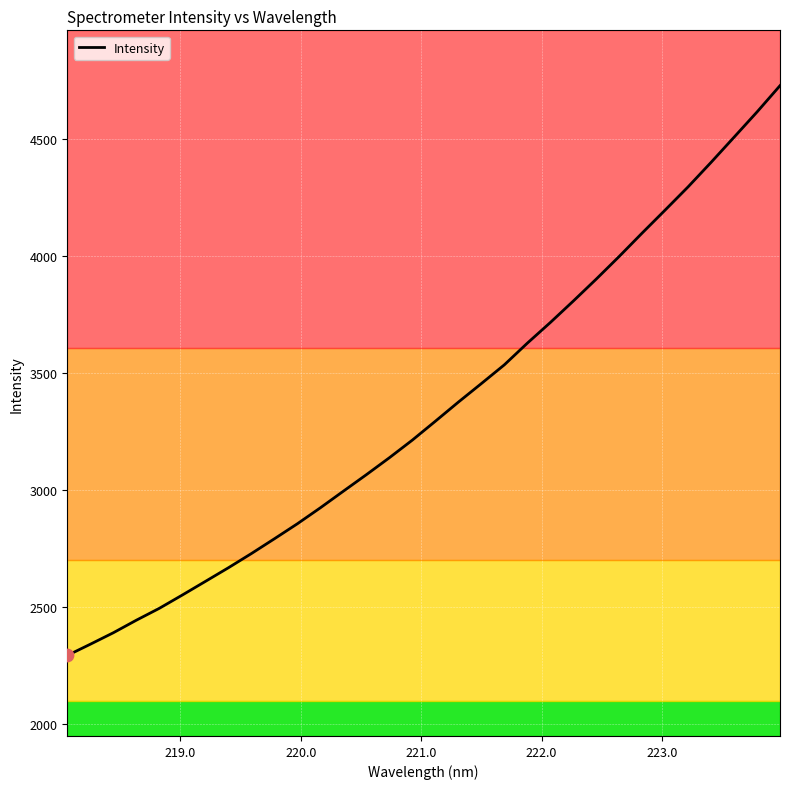

What is the greatest value displayed?

4729.9